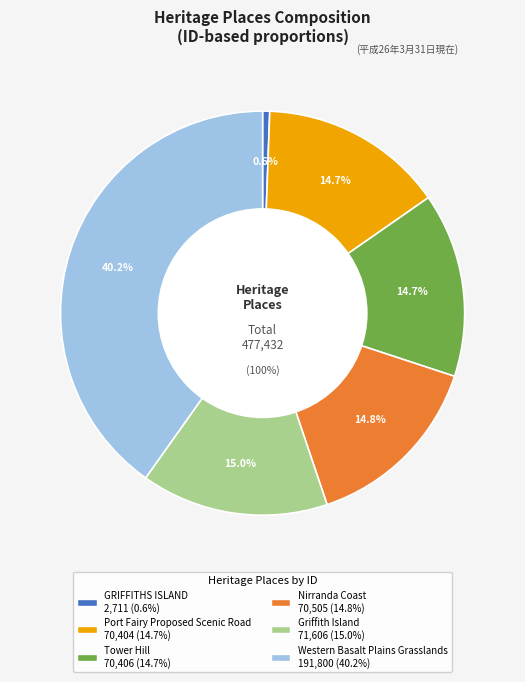

To the nearest percent, what portion does Port Fairy Proposed Scenic Road represent?

15%